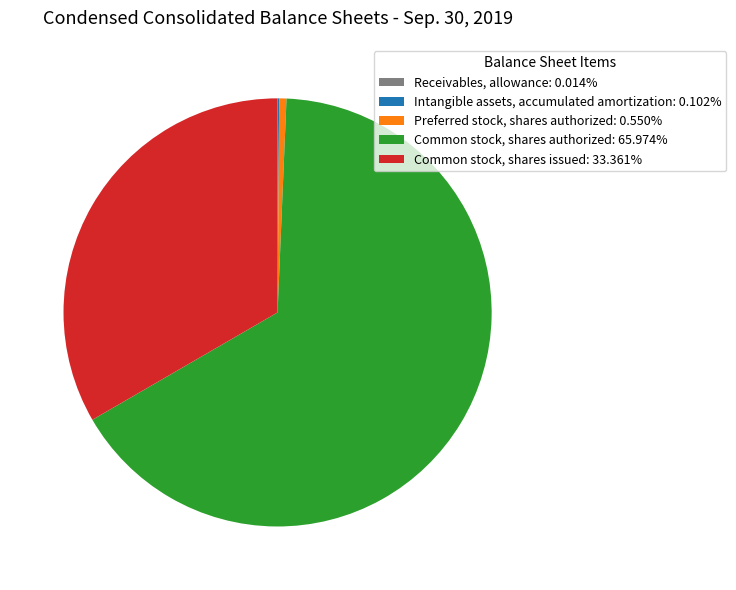

Approximately how many times larger is the value at Common stock, shares issued: 33.361% compared to Common stock, shares authorized: 65.974%?

0.5